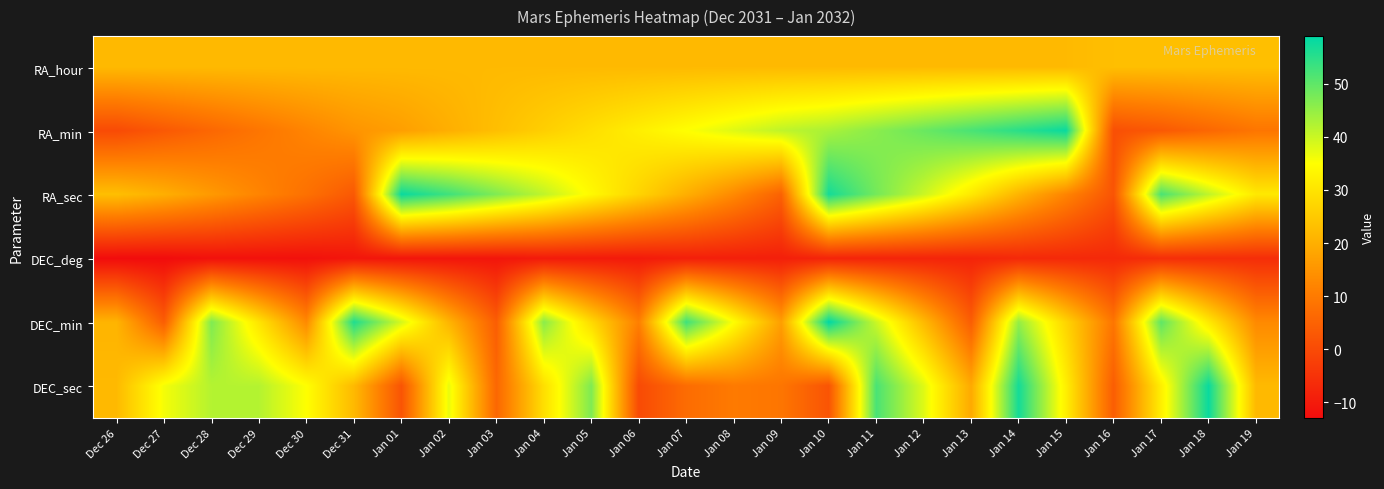

What is the spread (max minus min) of values at Dec 30?

47